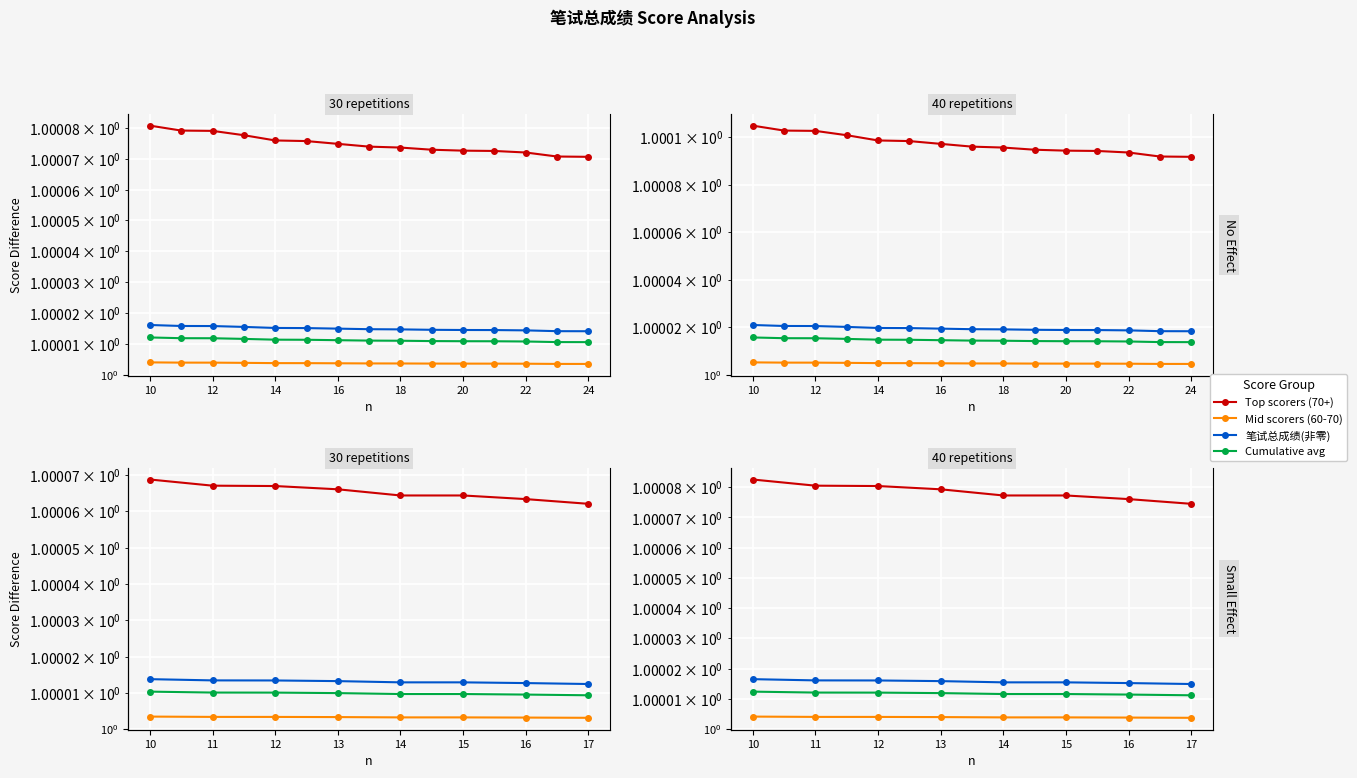

What is the total value across all series at 15?

4.0